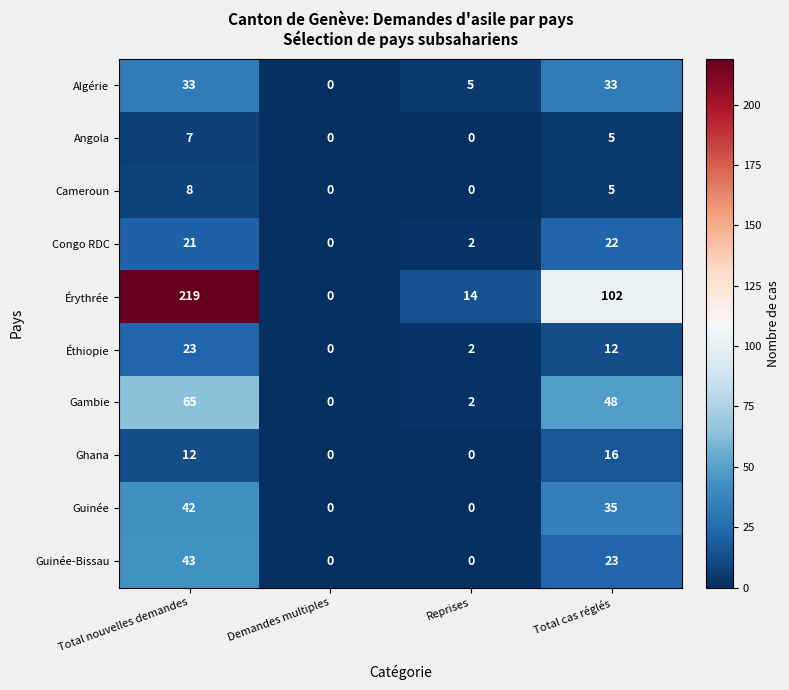

Which series changed the most between Reprises and Total cas réglés?

Érythrée